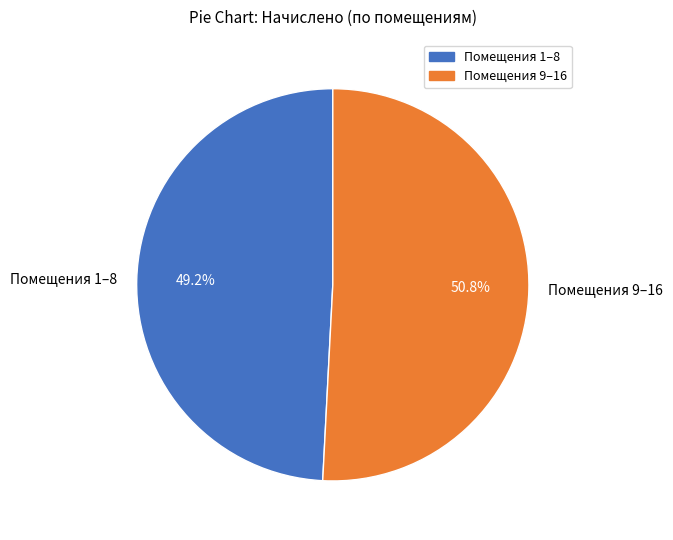

Is there any slice that represents more than half of the pie?

Yes